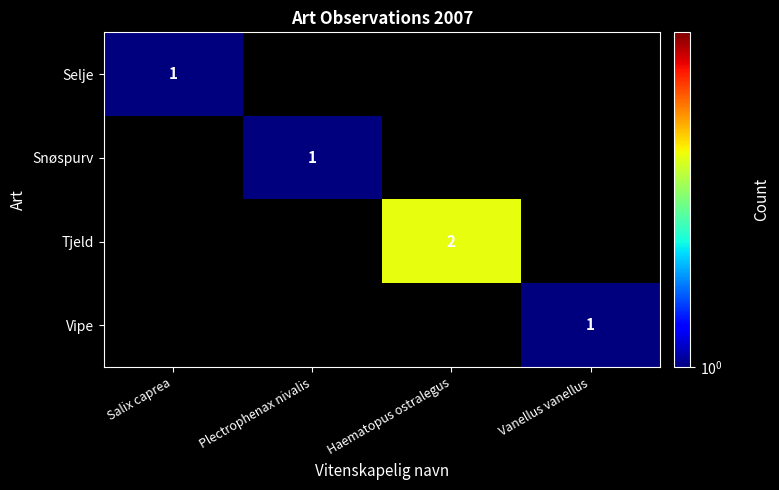

True or false: Snøspurv has a value of 0 at Plectrophenax nivalis.

False